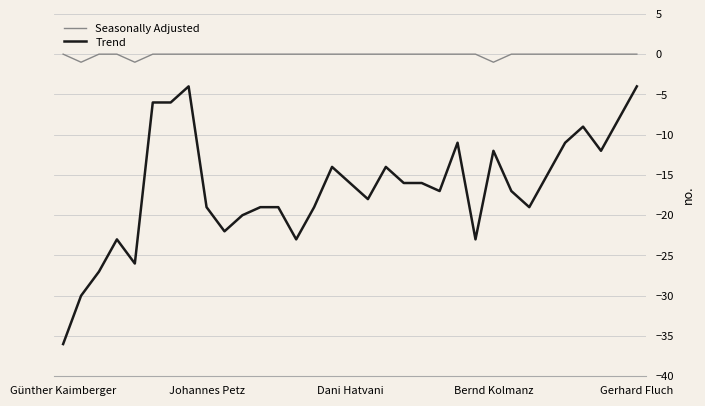

Rank the series by their maximum value, from highest to lowest.

Seasonally Adjusted, Trend